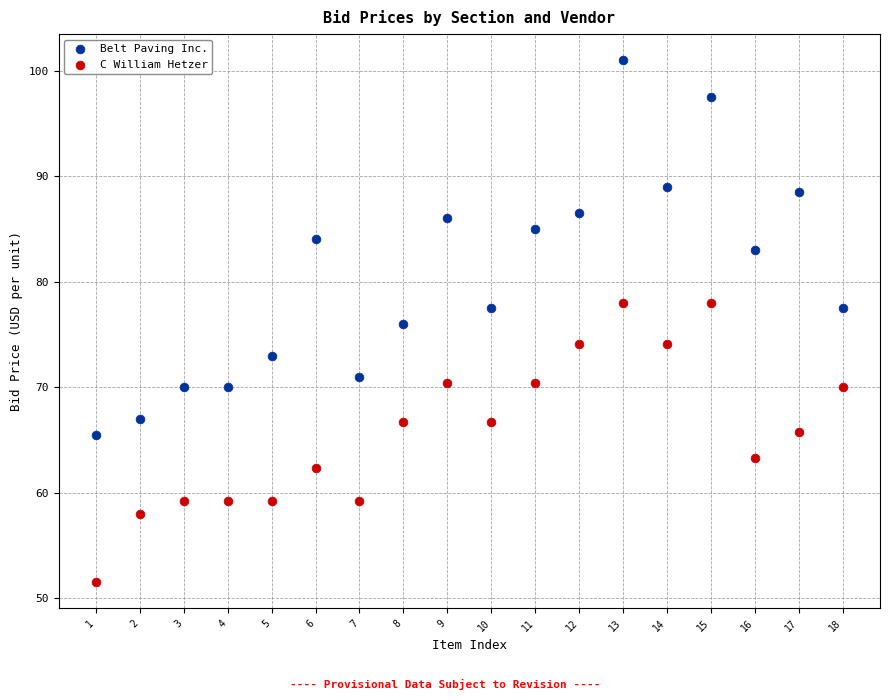

Which series reaches the minimum Y coordinate?

C William Hetzer